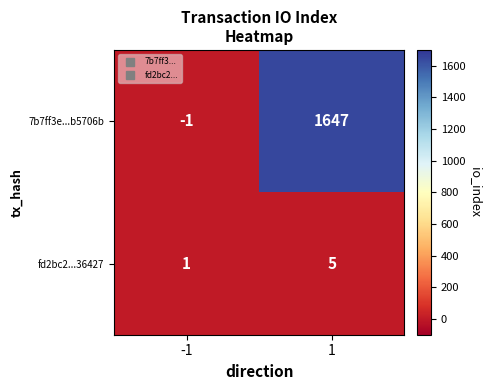

What is the average value of the 7b7ff3e...b5706b series?

823